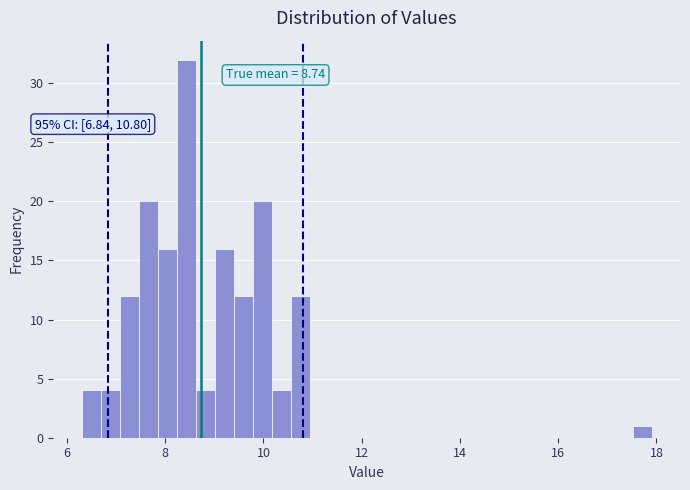

Read against the x-axis, roughly where is the centre of the tallest bar?

8.4